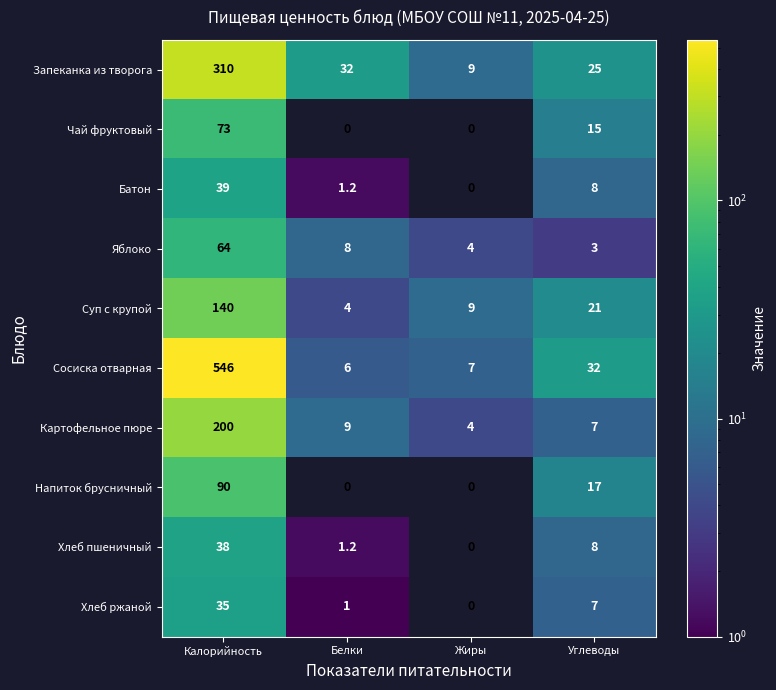

What is the maximum value shown in the chart?

546.0